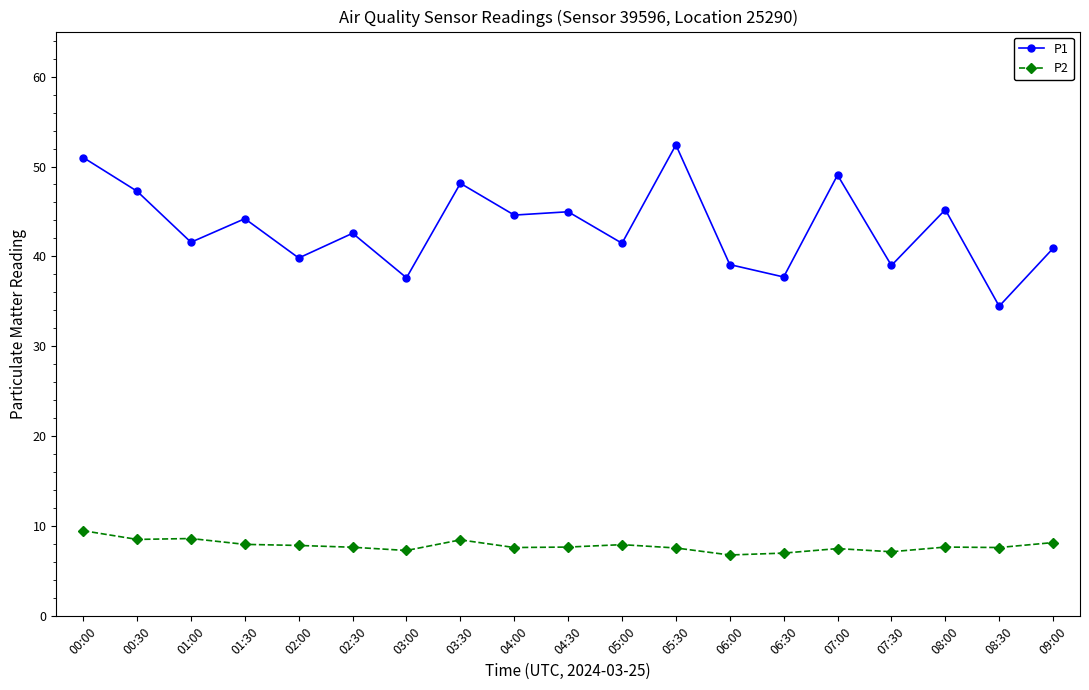

What are all the series names shown in the legend?

P1, P2